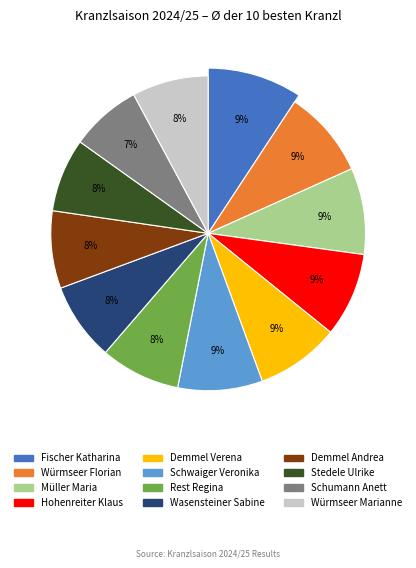

What is the change in value from Demmel Verena to Wasensteiner Sabine?

-24.2